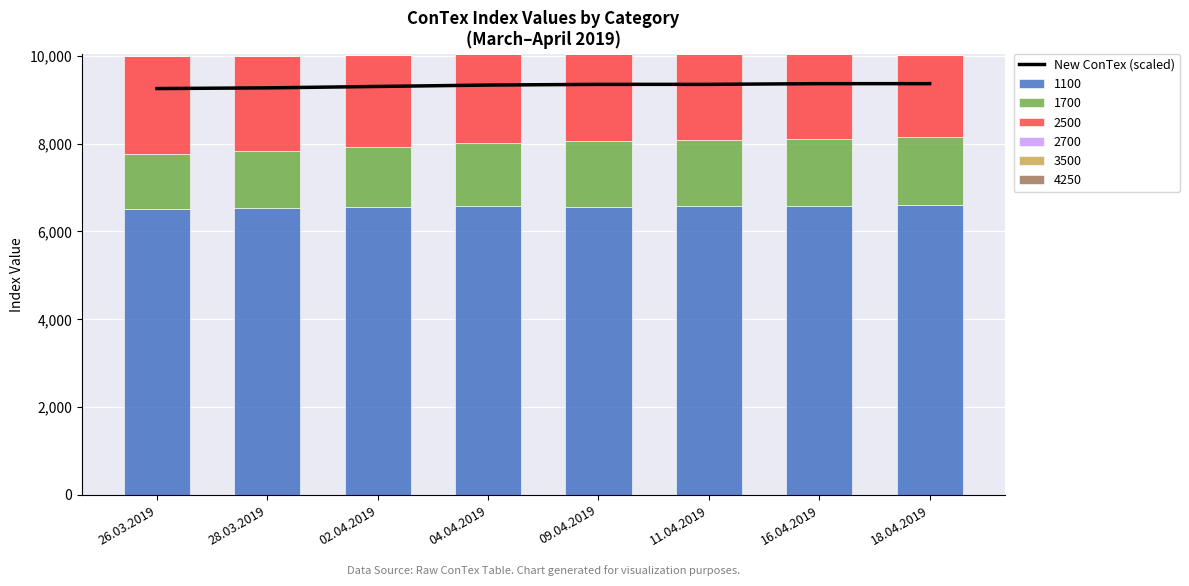

What is the average value?

9326